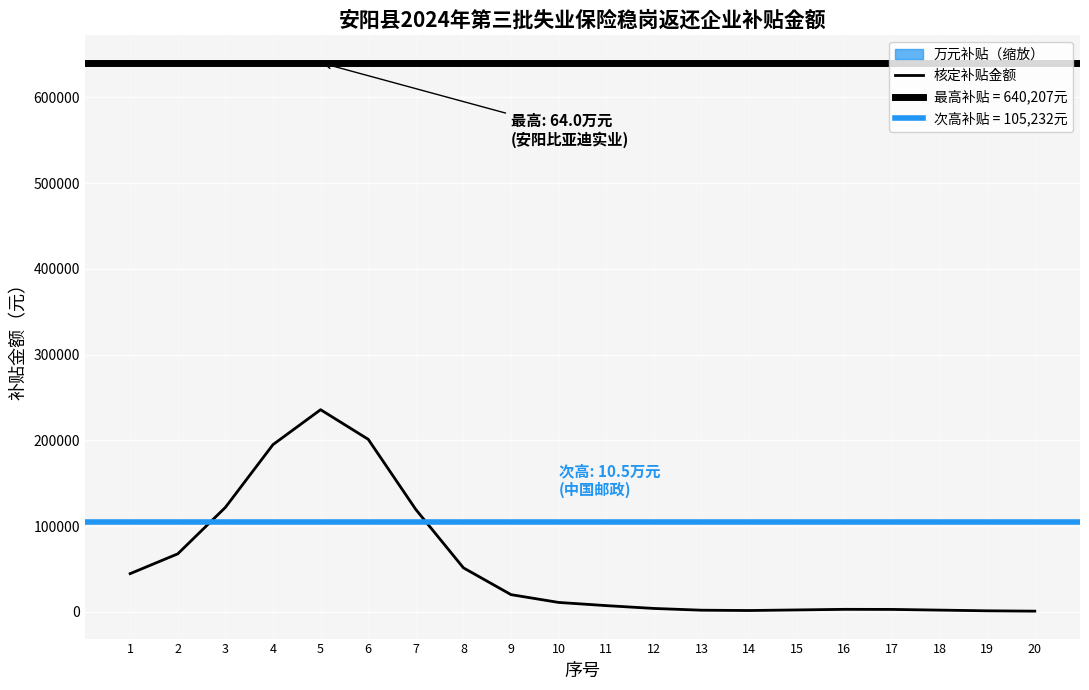

Reading left to right, what are all the values shown in this chart?

44516.6	67614.2	121763.7	194963.2	235680.0	201178.4	119342.9	51287.1	20050.1	10955.2	7250.5	3954.3	1910.5	1545.8	2213.5	2910.3	2820.7	2014.6	1200.7	800.4